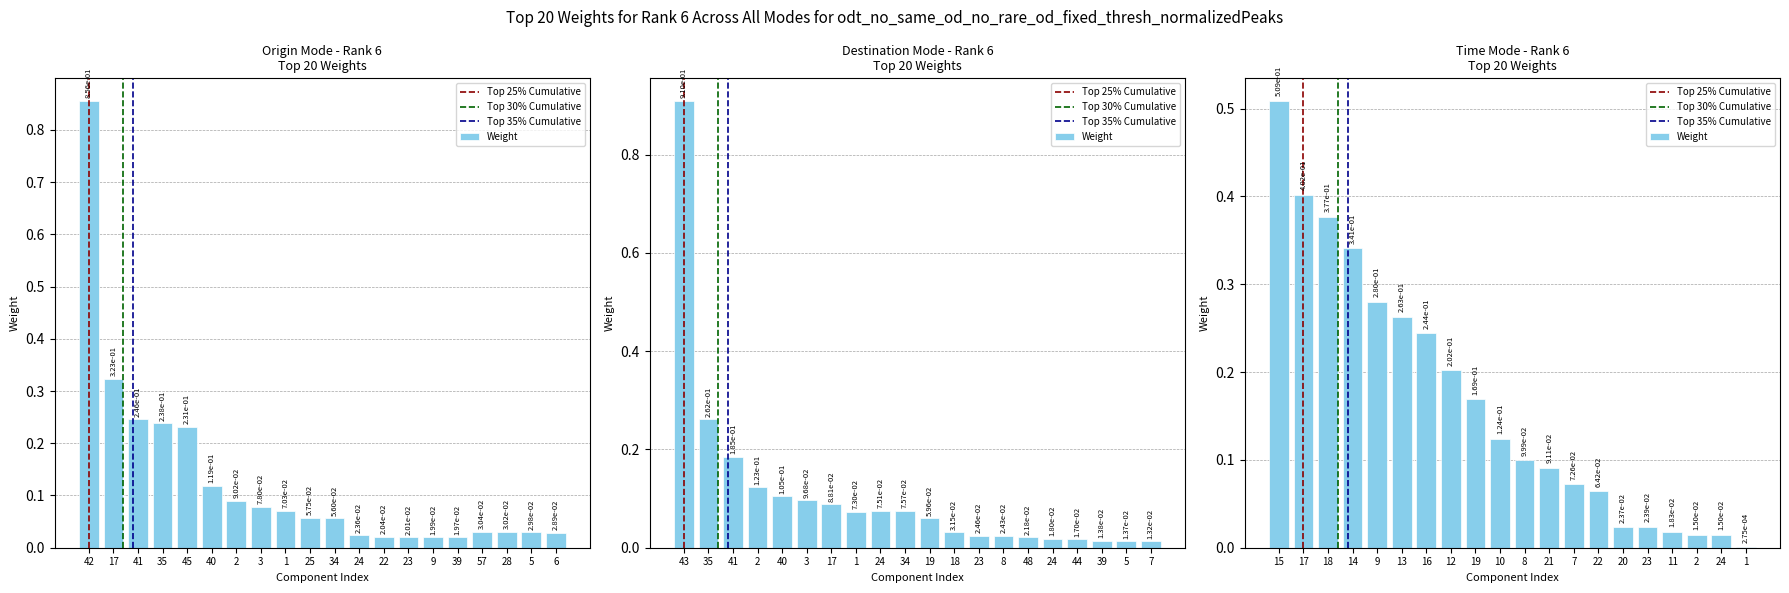

List the labels in order of value, smallest first.

39, 9, 23, 22, 24, 6, 5, 28, 57, 34, 25, 1, 3, 2, 40, 45, 35, 41, 17, 42